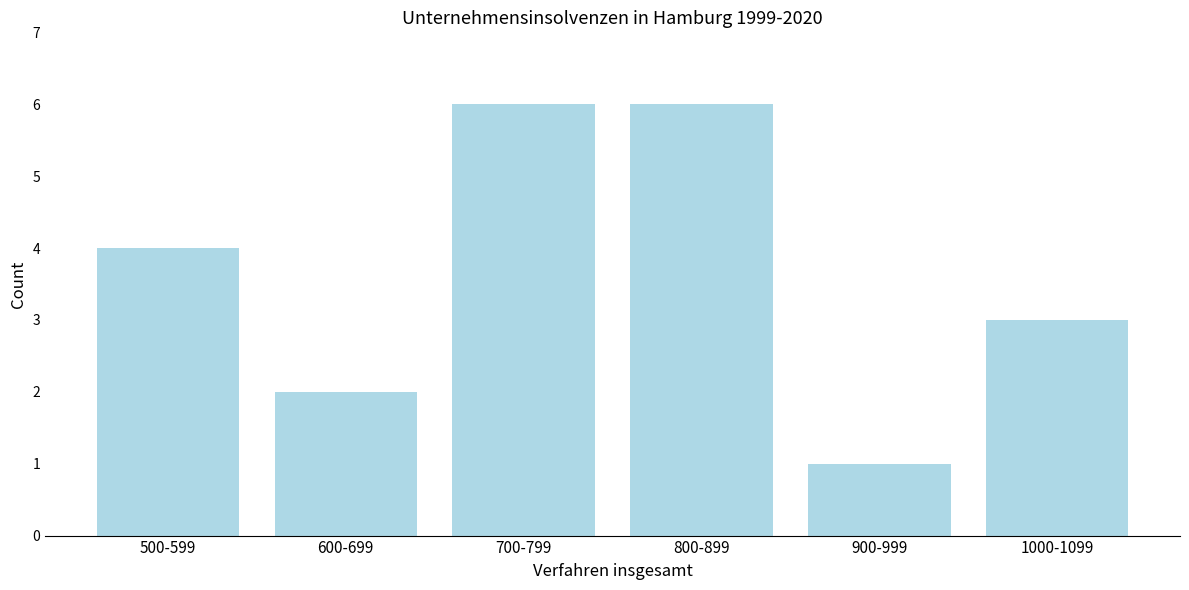

Reading left to right, transcribe all the data shown in this chart.

4	2	6	6	1	3